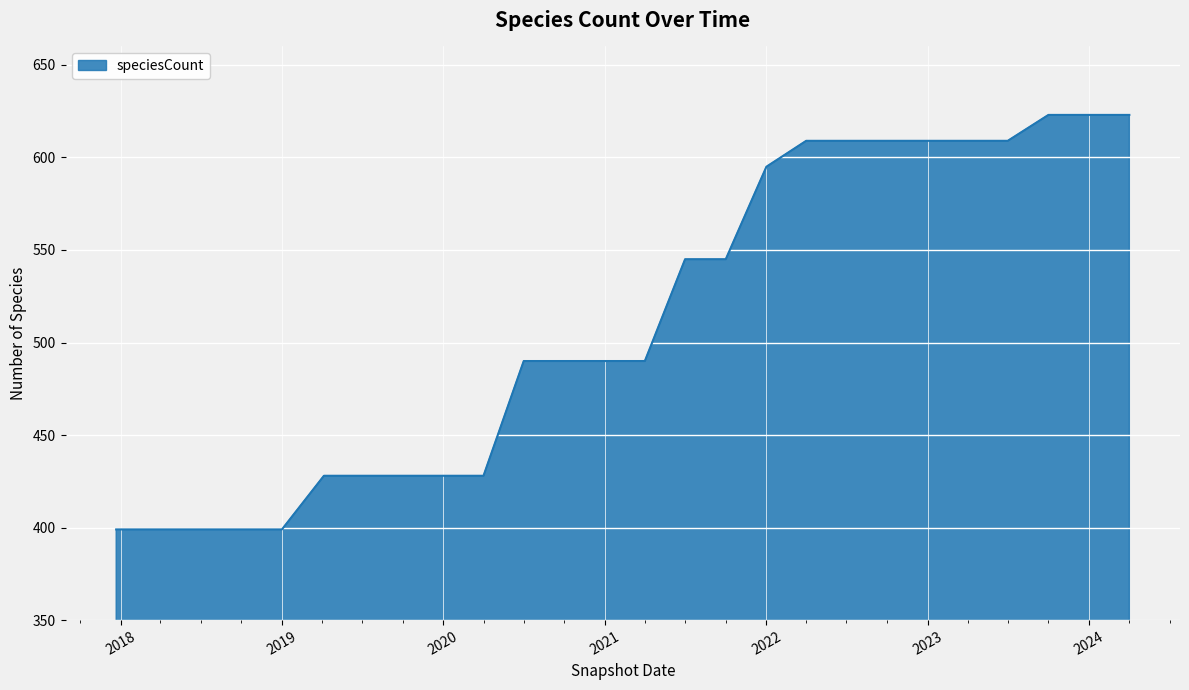

What is the difference between the maximum and minimum values?

224